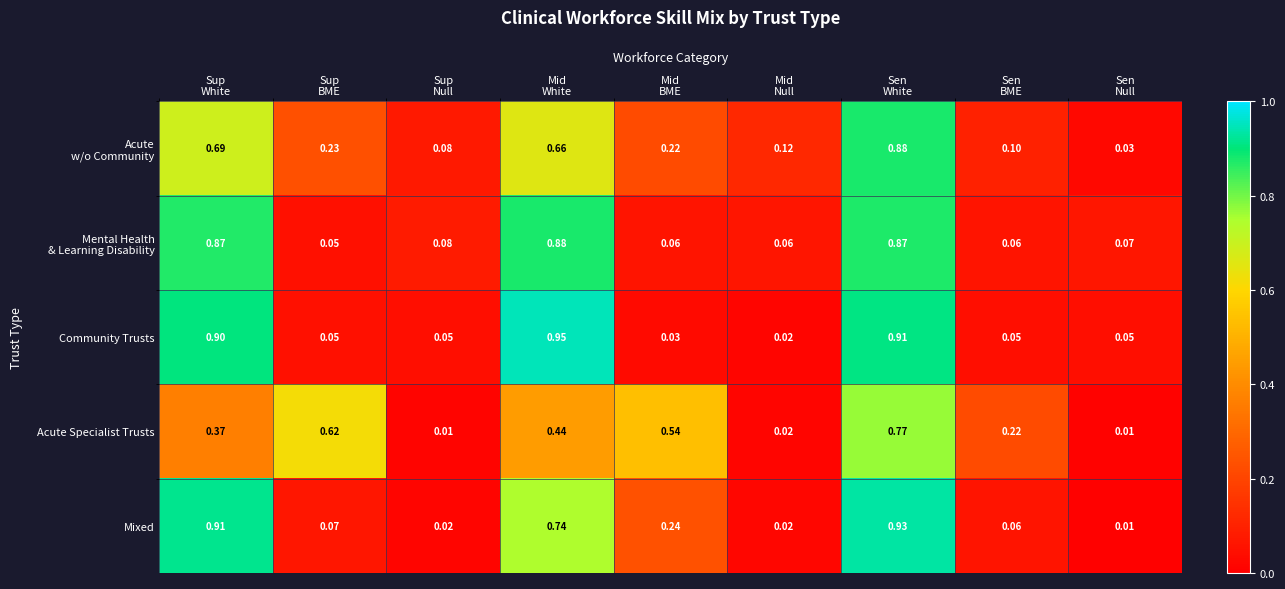

Which series has the largest range (max minus min)?

Community Trusts